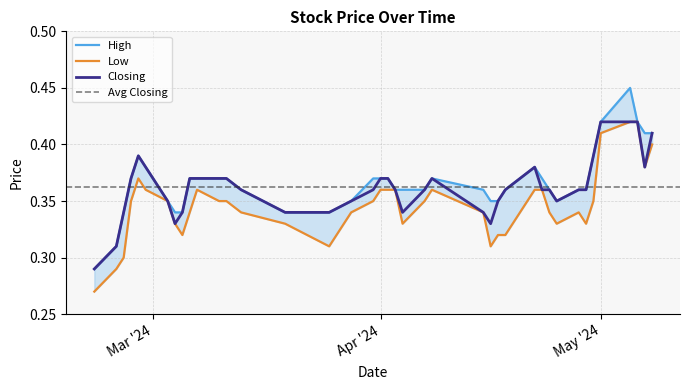

At which category is the sum across all series the highest?

05/05/2024